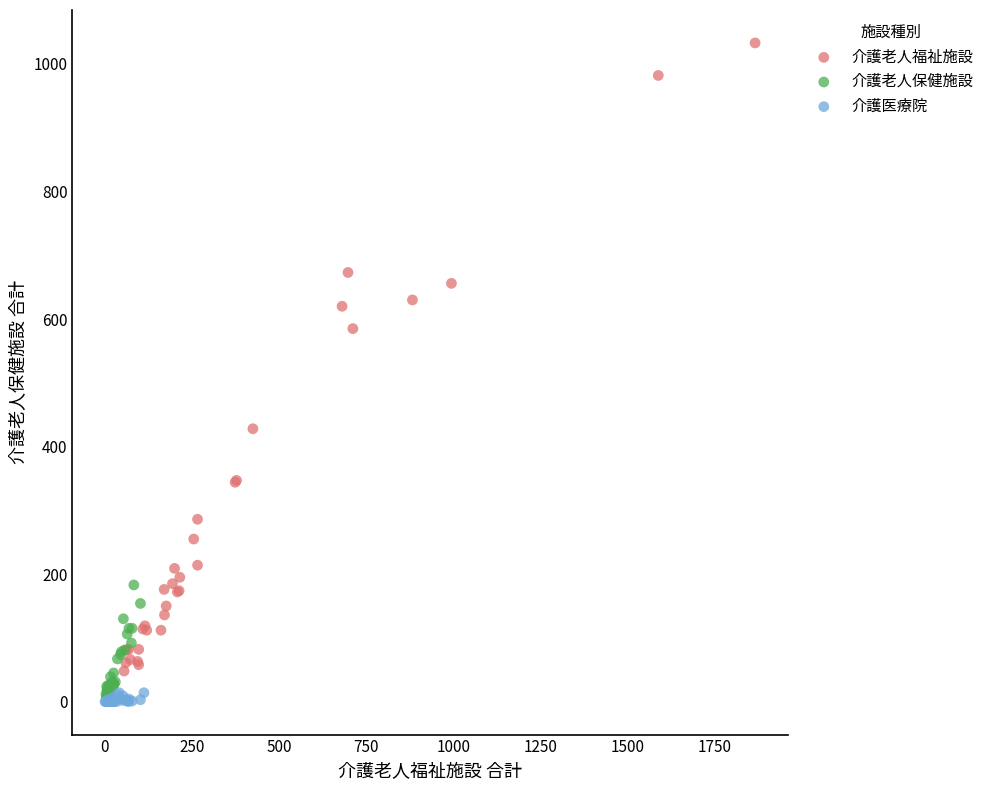

Which series reaches the maximum Y coordinate?

介護老人福祉施設